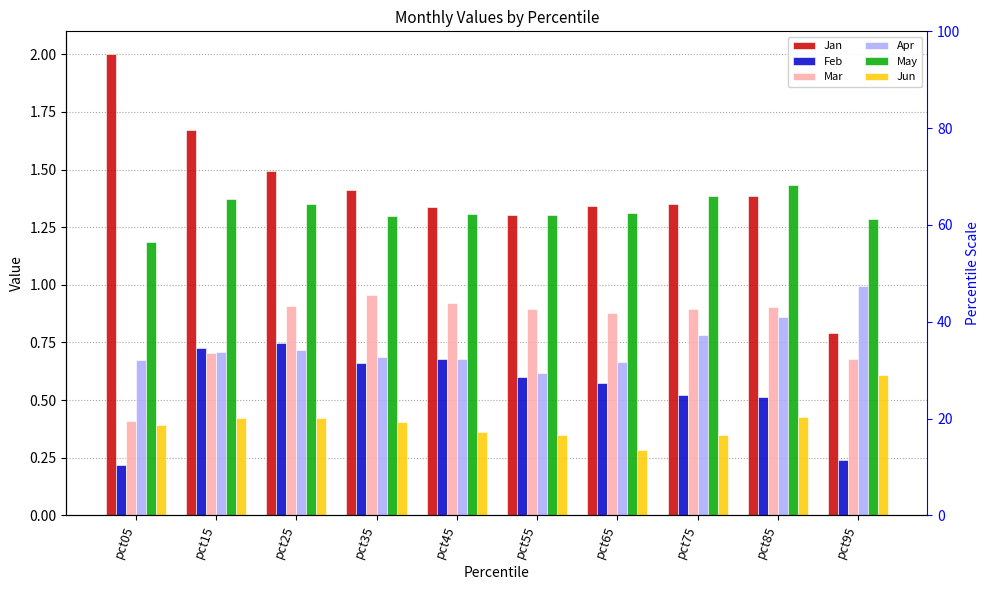

Is it true that May equals 0.5 at pct45?

False